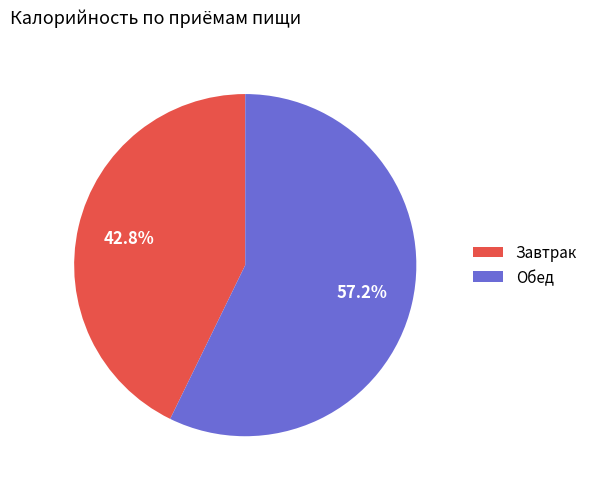

Approximately how many times larger is the value at Обед compared to Завтрак?

1.3